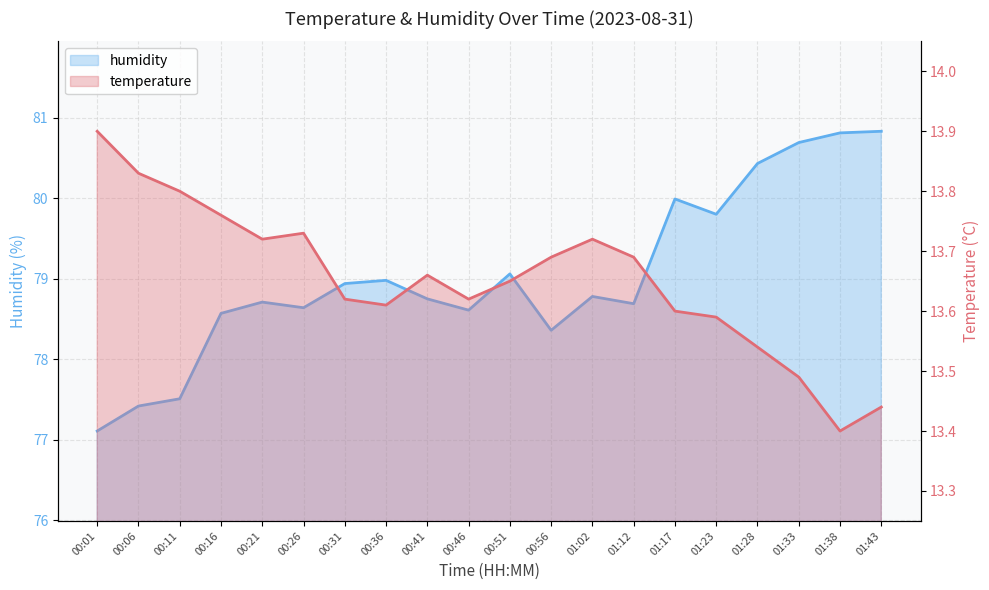

Rank the series by their maximum value, from highest to lowest.

humidity, temperature